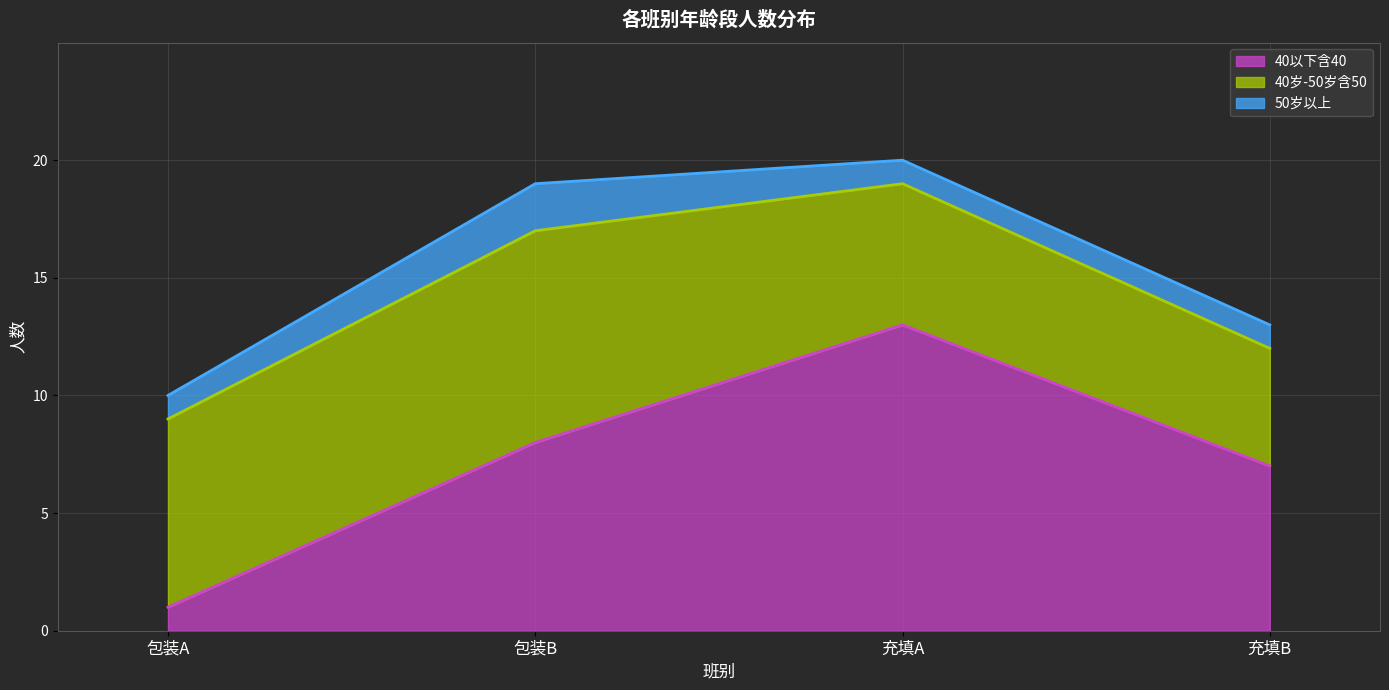

What is the difference between the maximum and minimum values in the 40以下含40 series?

12